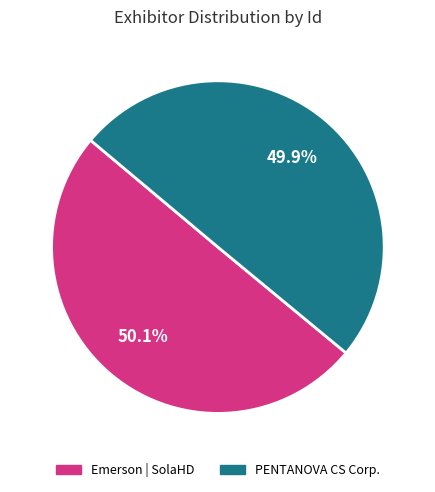

How much of the chart is everything except PENTANOVA CS Corp.?

50.1%